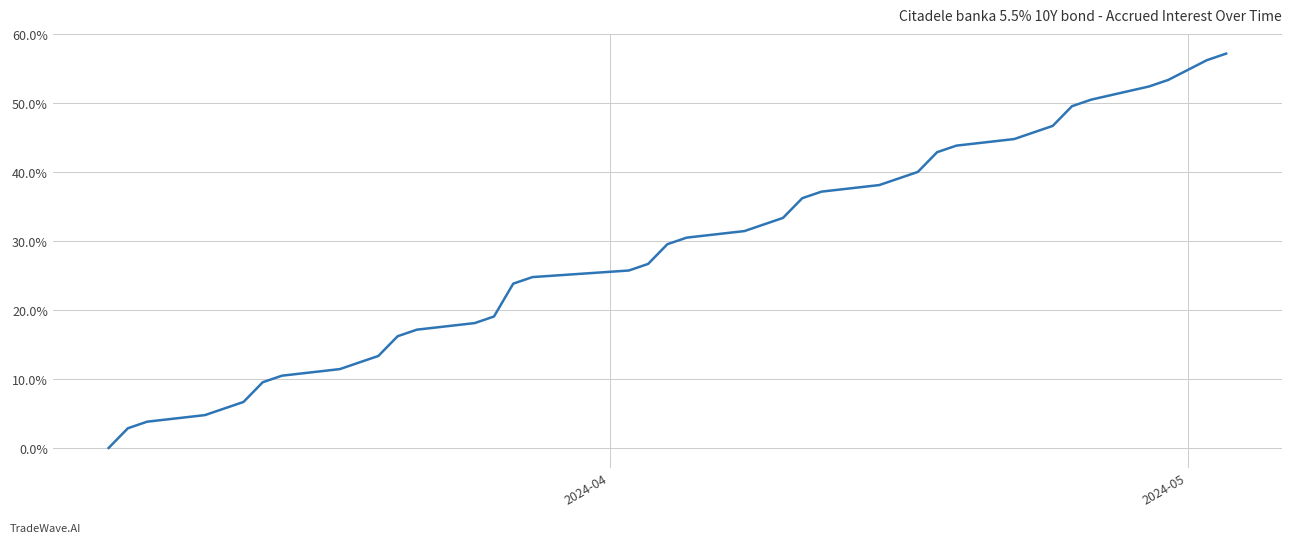

Does the chart display data point markers on the line(s)?

No